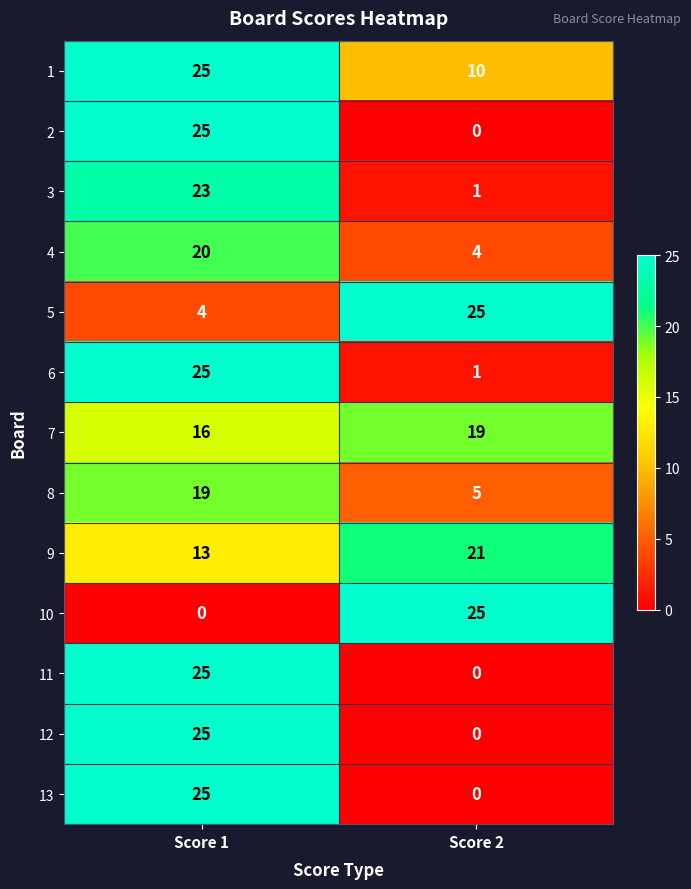

Read the 3 value at Score 1, to the nearest 5.

25